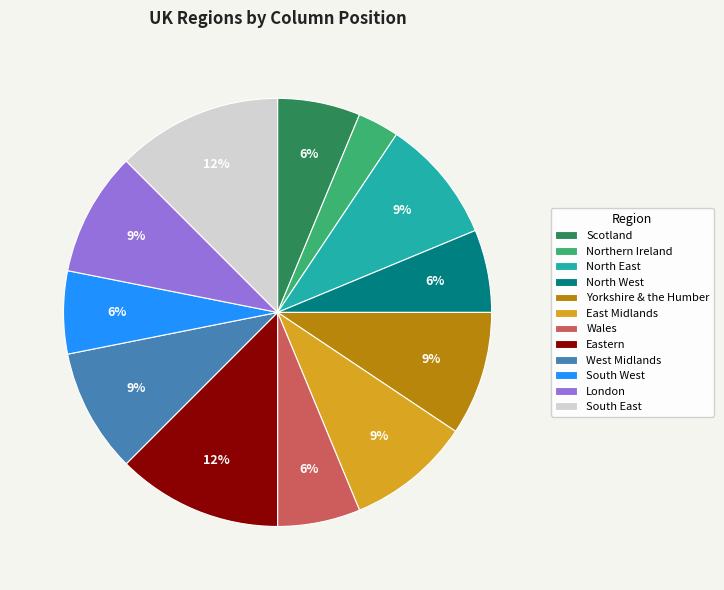

Count the number of slices in the pie.

12